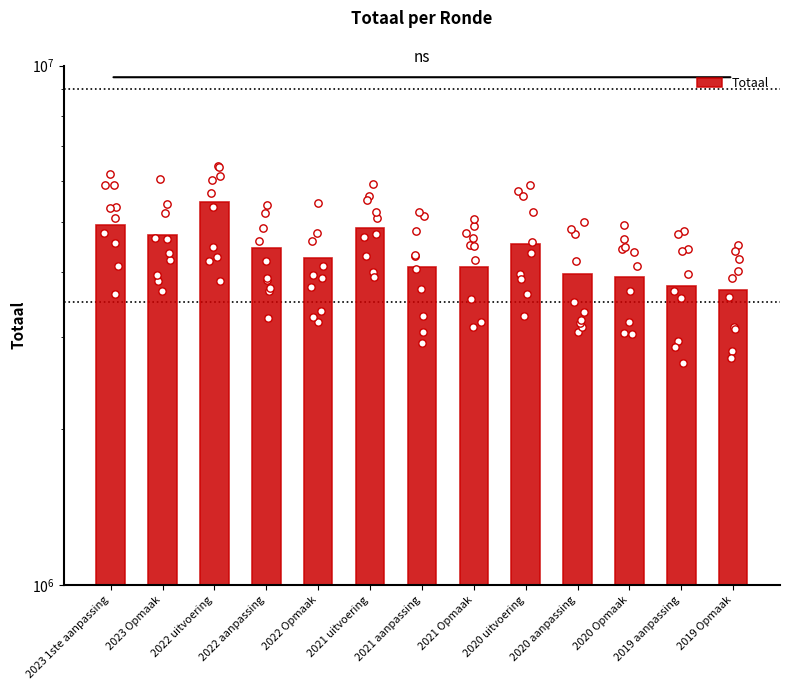

Between 2019 aanpassing and 2021 aanpassing, which is larger?

2021 aanpassing